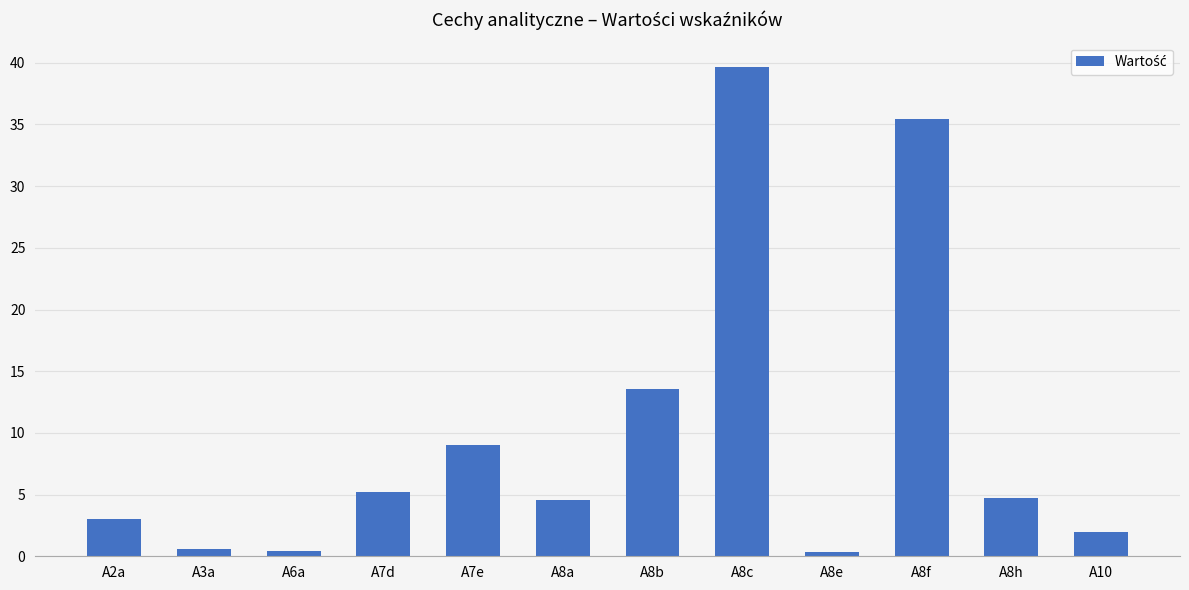

True or false: the data shows 1.4 at A2a.

False